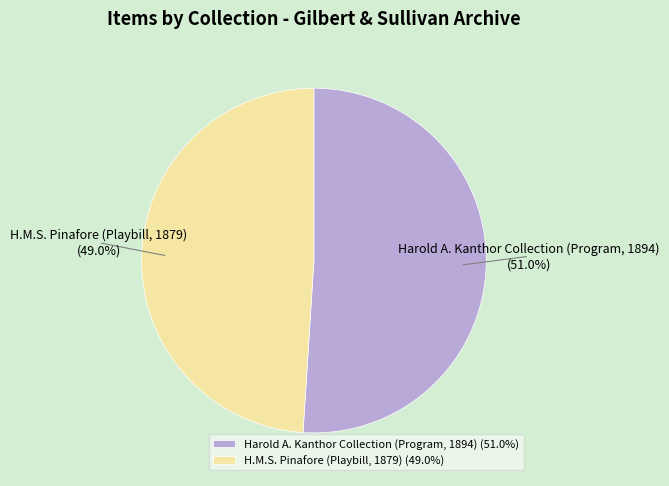

How many slices are in this pie chart?

2